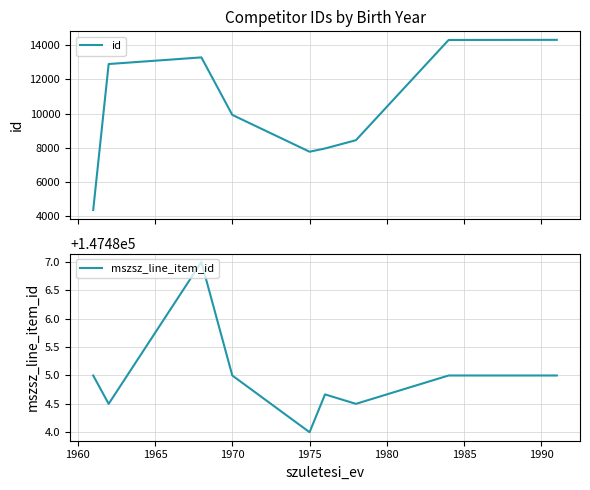

True or false: id and mszsz_line_item_id intersect in this chart.

False